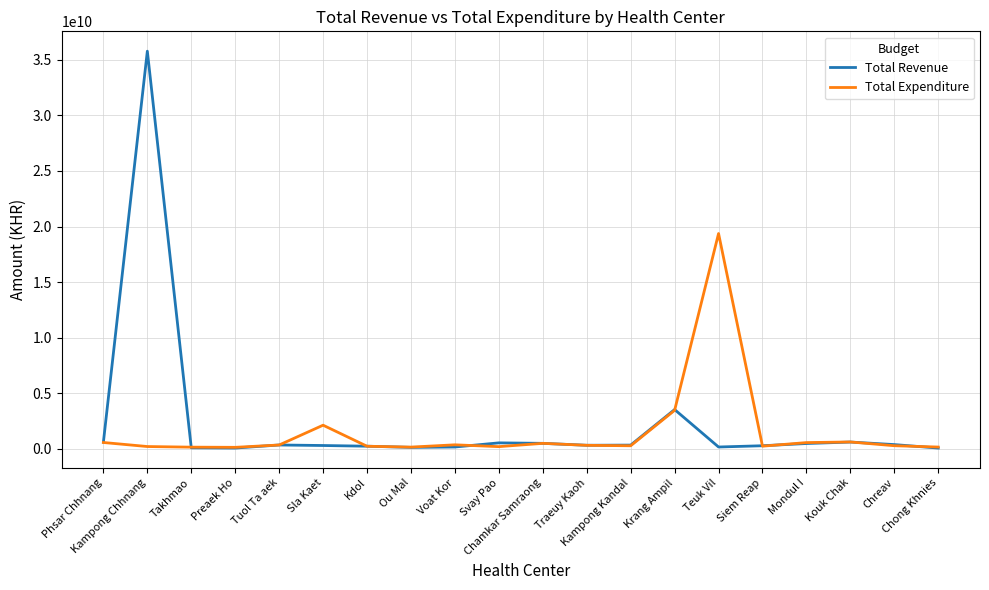

Rank the series by their maximum value, from highest to lowest.

Total Revenue, Total Expenditure